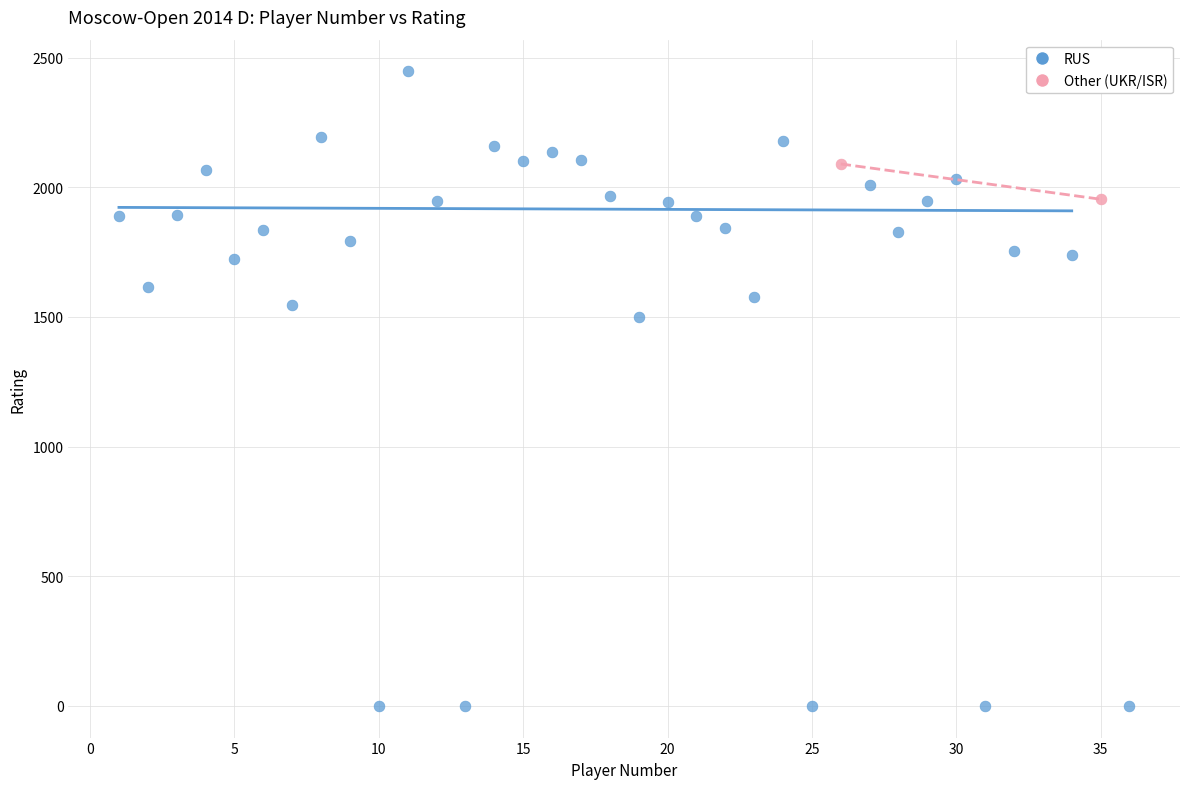

What are all the series names shown in the legend?

RUS, Other (UKR/ISR)